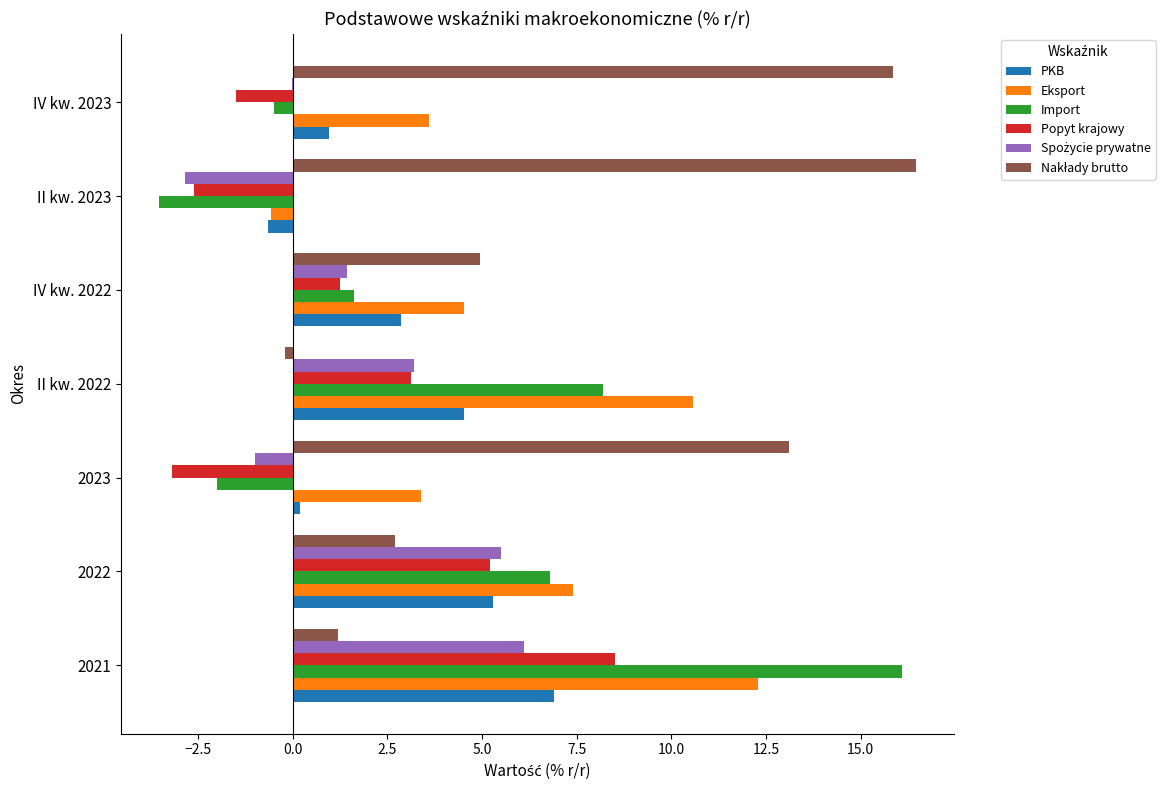

At which label does Import reach its peak?

2021